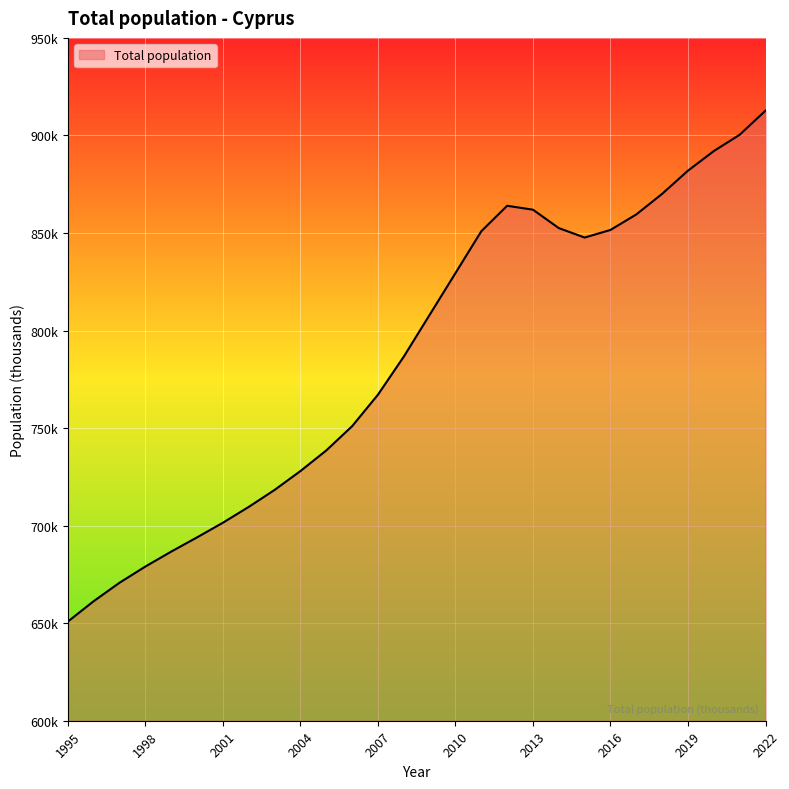

Where does the data first go above 808?

2009